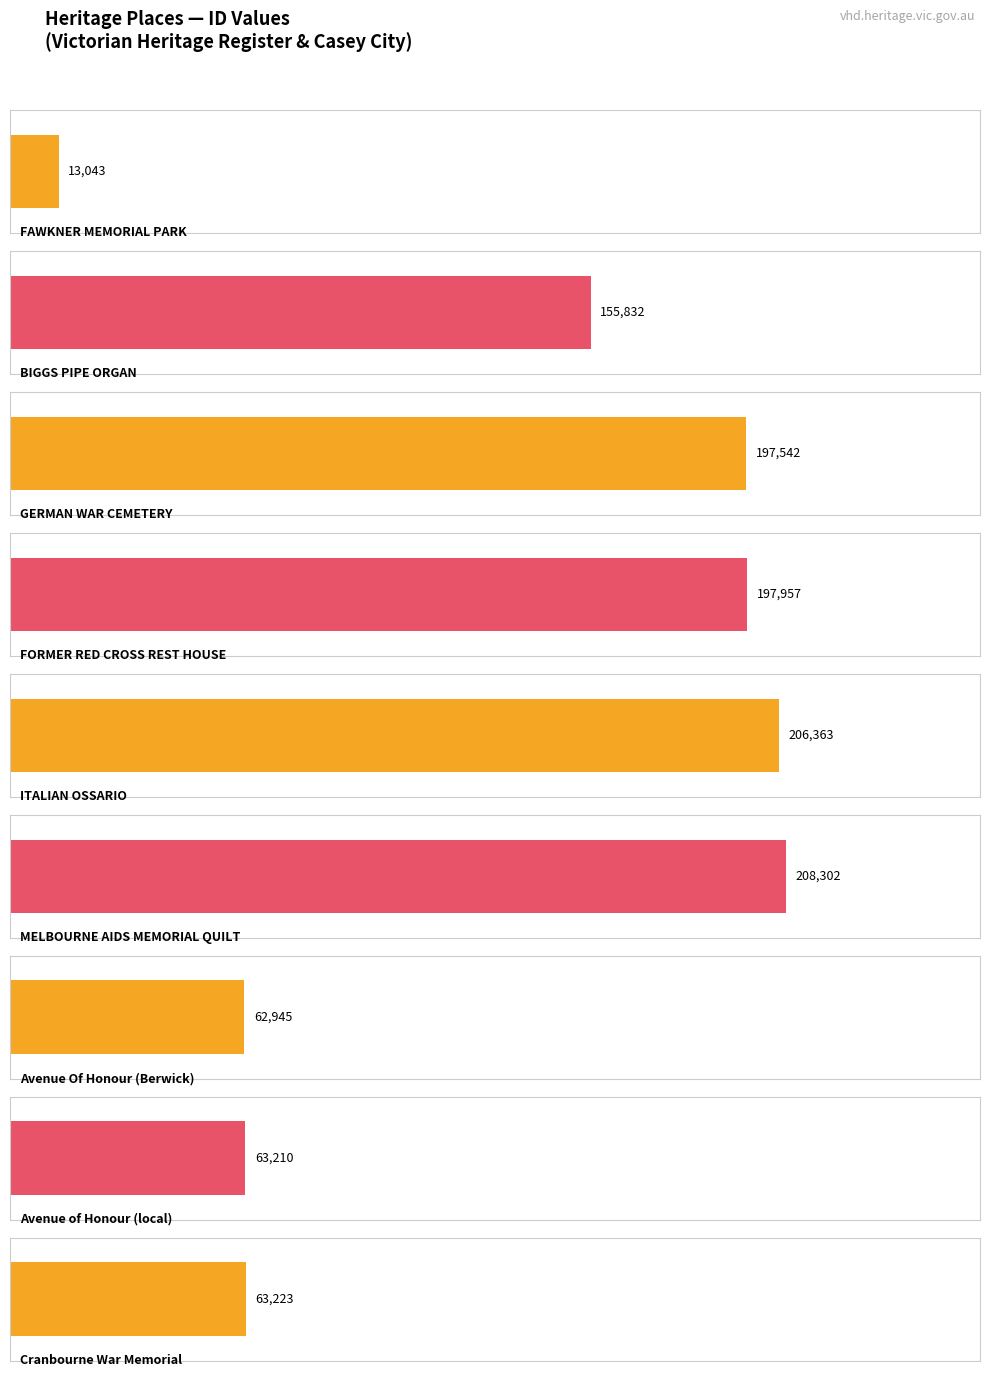

What is the change in value from MELBOURNE AIDS MEMORIAL QUILT to Cranbourne War Memorial?

-145079